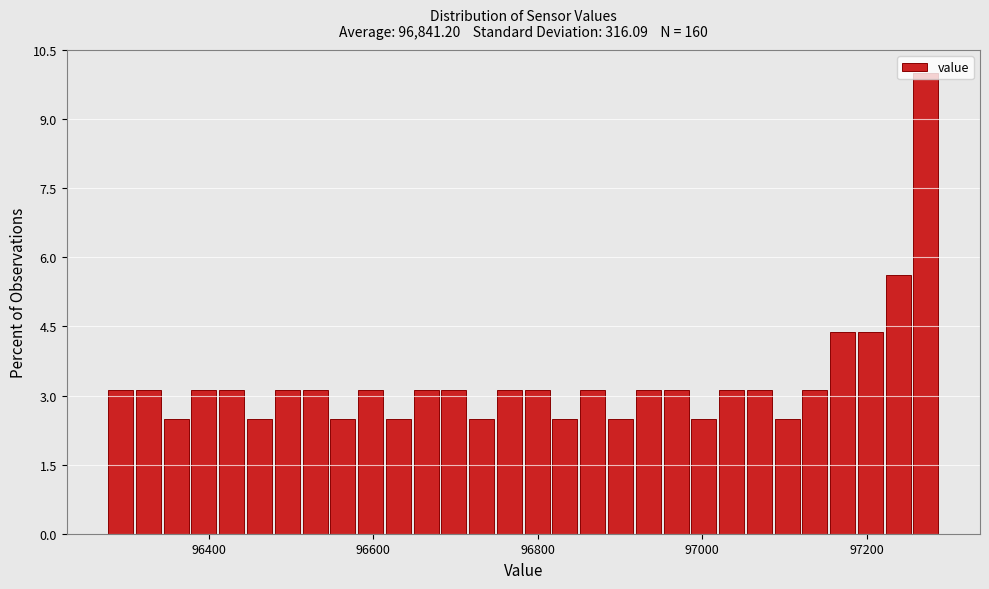

Read against the x-axis, roughly where is the centre of the tallest bar?

97280